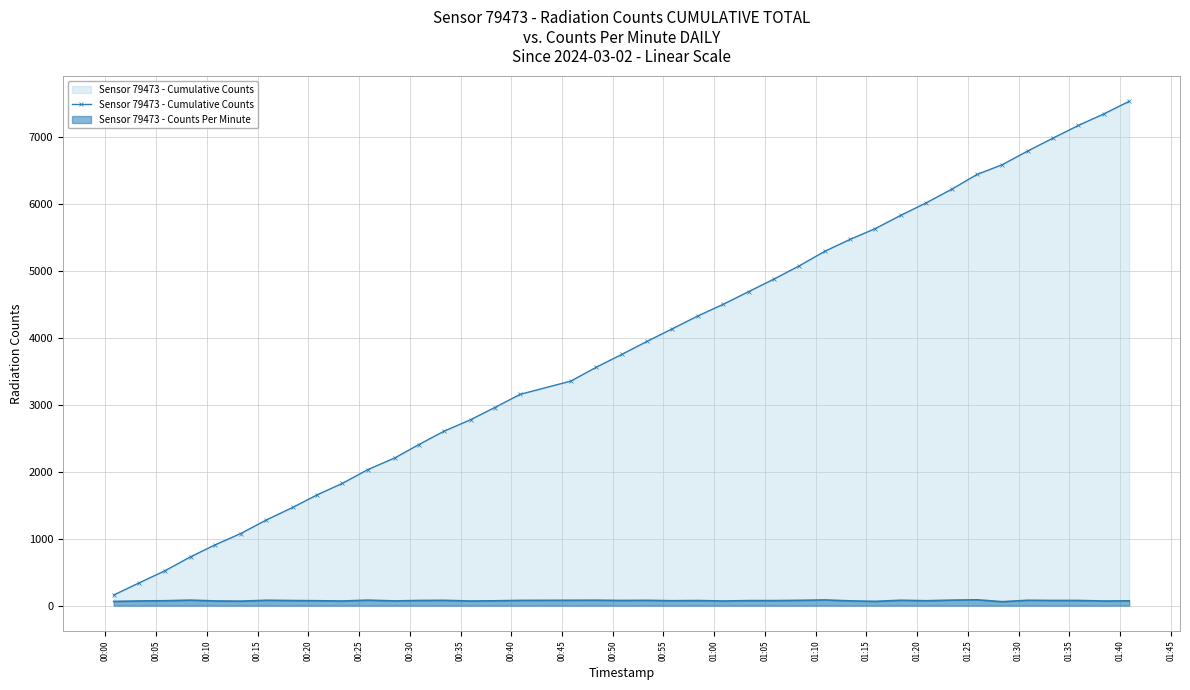

What is the value of the 20th point from the left?

3752